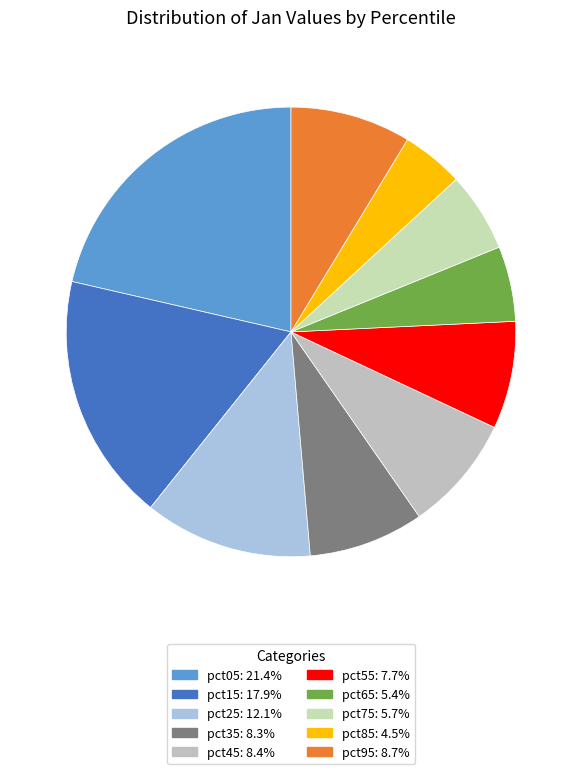

What is the largest slice in the pie chart?

pct05